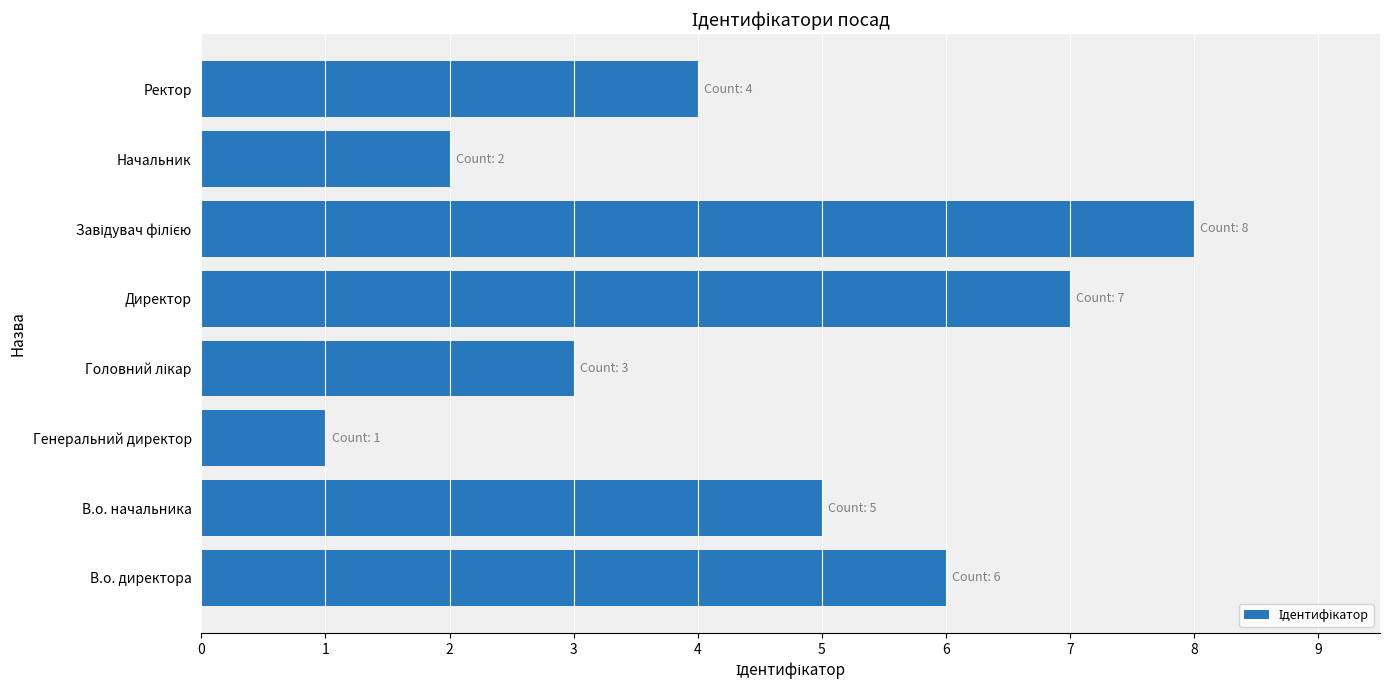

What is the change in value from Генеральний директор to Ректор?

+3